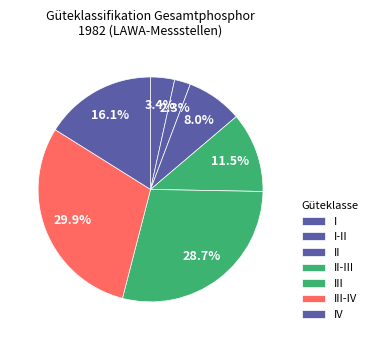

How many segments does this pie chart have?

7